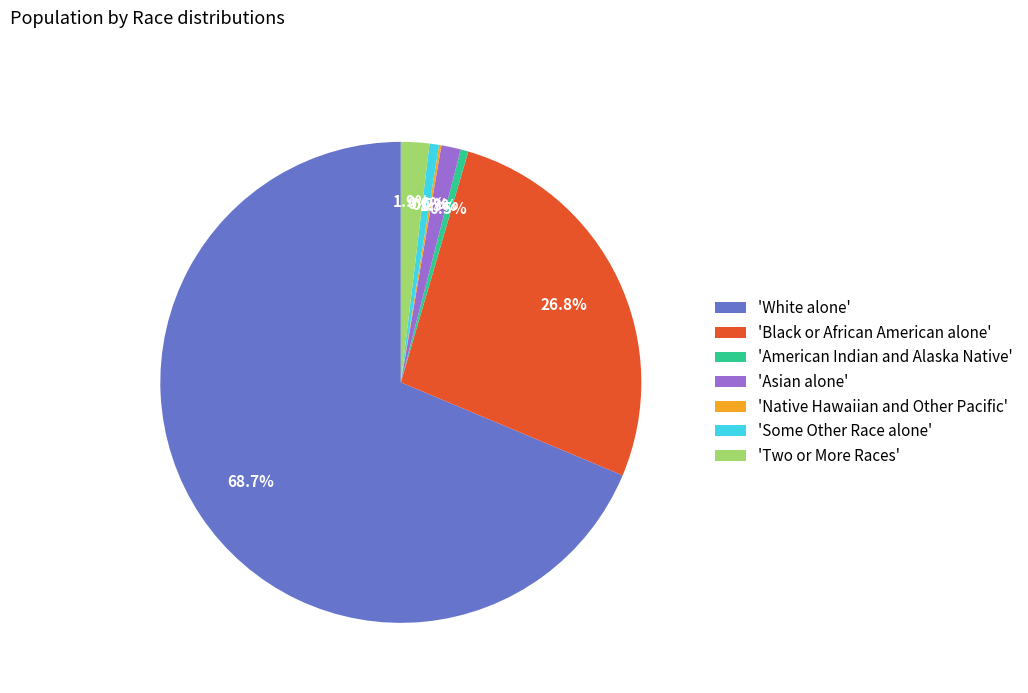

Which slice is the largest?

'White alone'